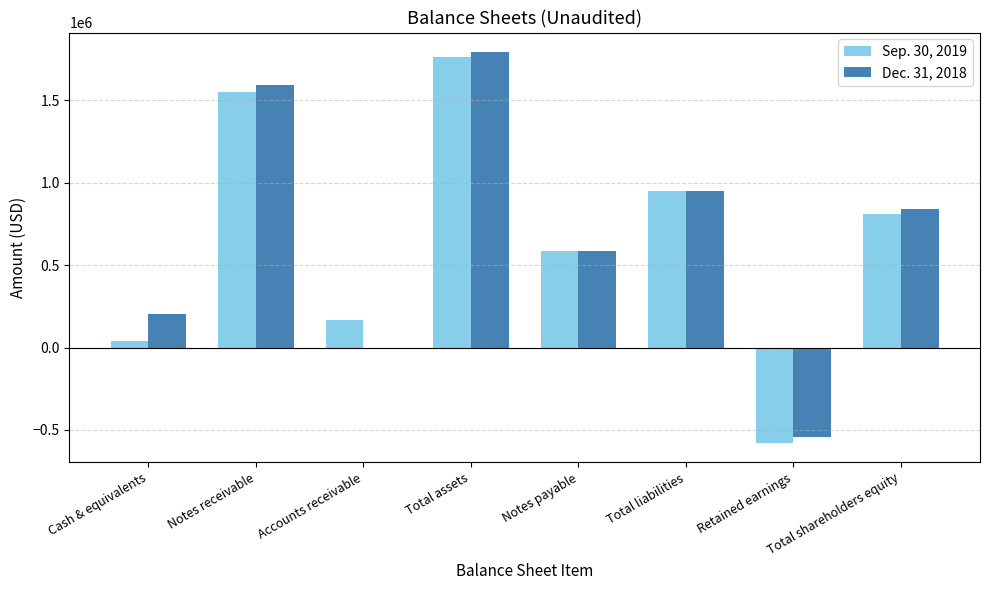

Count the number of data series in this chart.

2